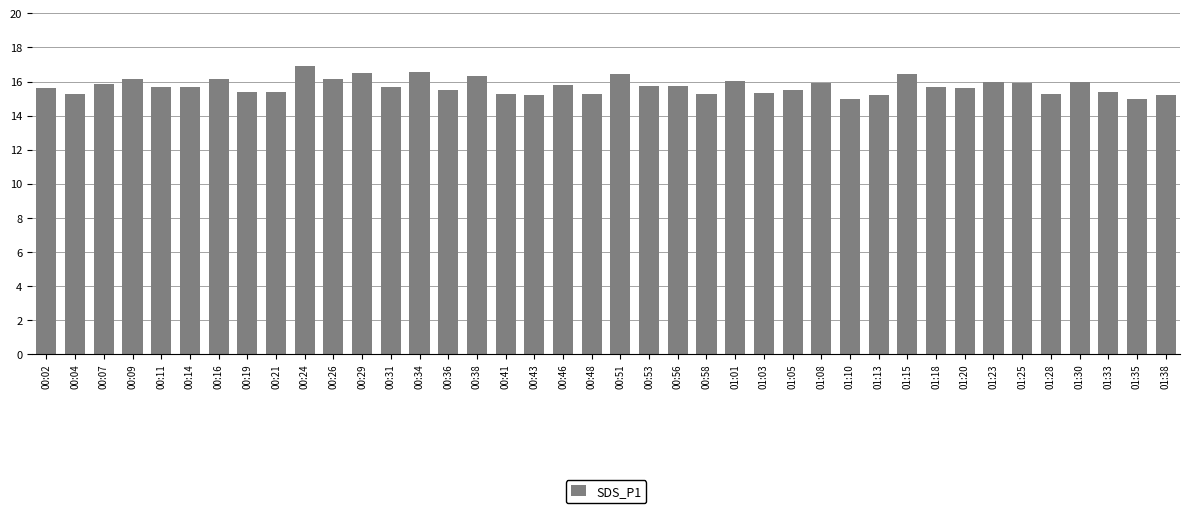

What is the label of the 31st bar from the left?

01:15